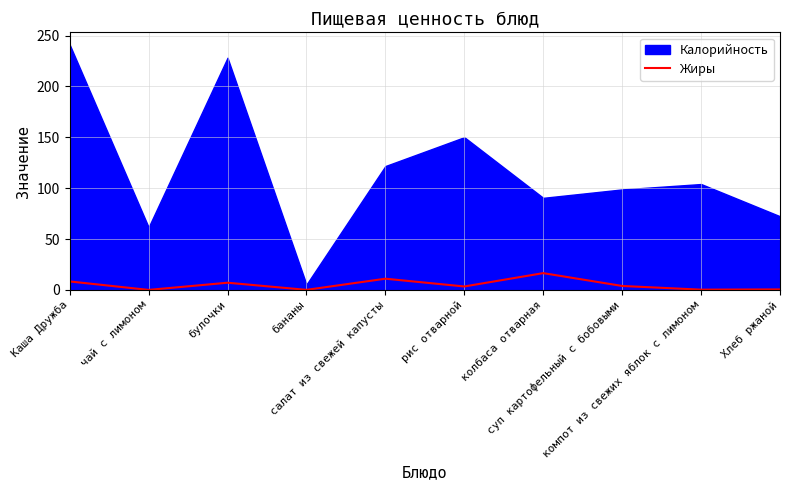

Is it true that the value at суп картофельный с бобовыми is 3.9?

True